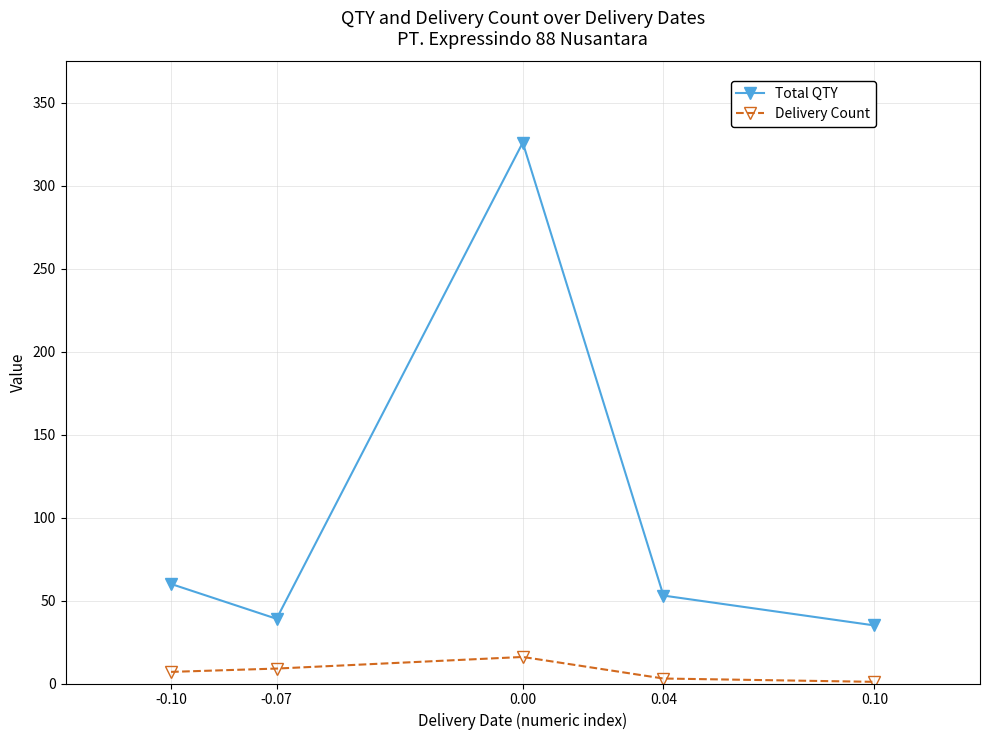

What is the total value across all series at 0.04?

56